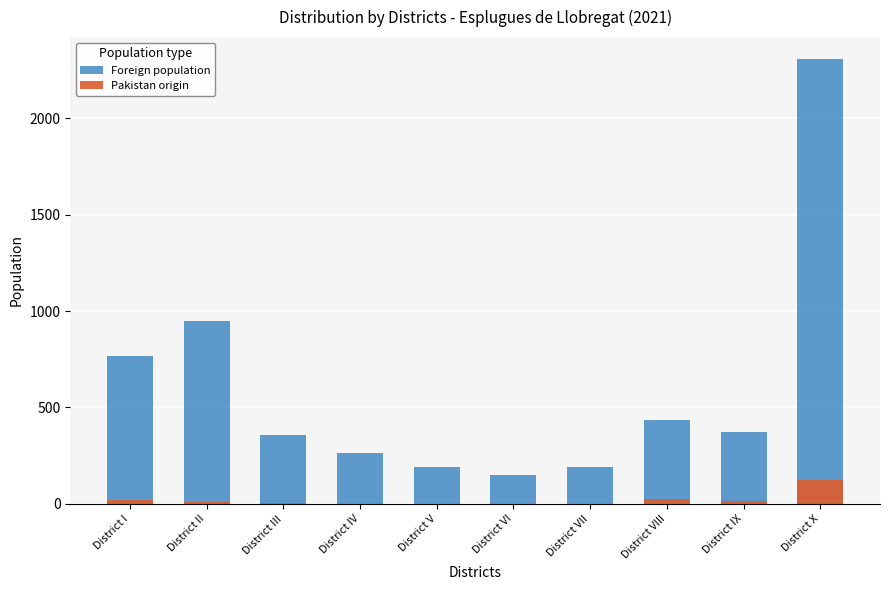

What is the difference between the Pakistan origin values at District X and District VIII?

101